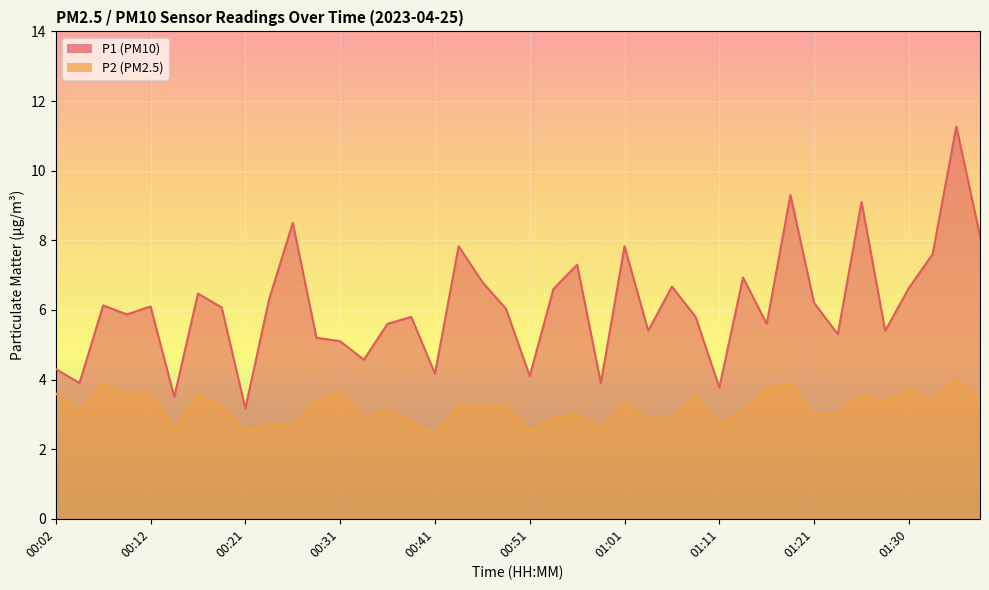

What is the approximate value of P1 at 00:09?

5.9